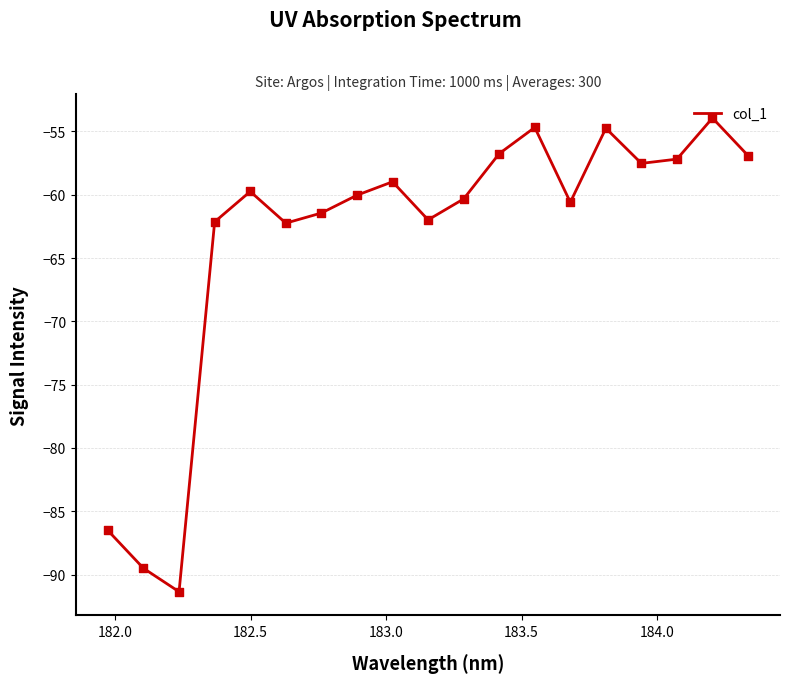

What is the greatest value displayed?

-53.9